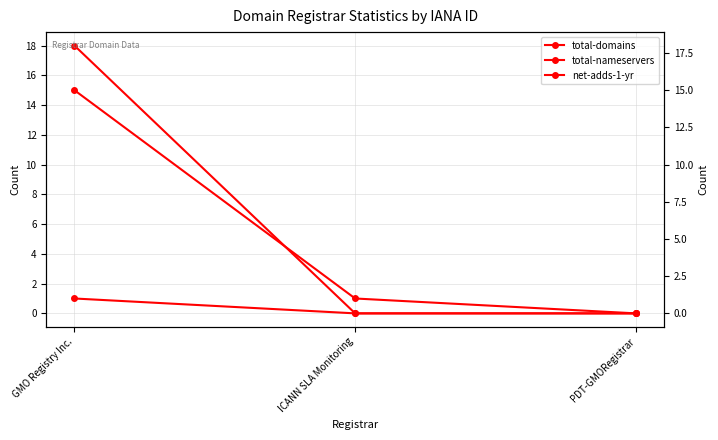

Is it true that net-adds-1-yr equals 0 at GMO Registry Inc.?

False